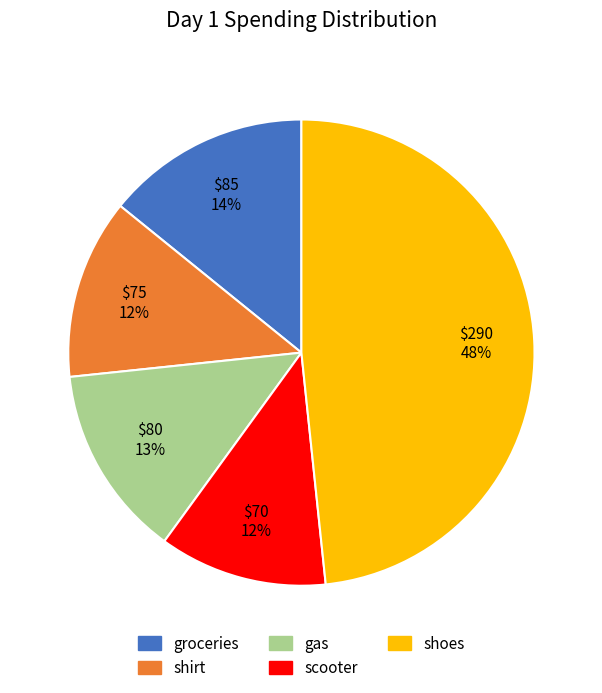

True or false: gas accounts for 13% of the total.

True